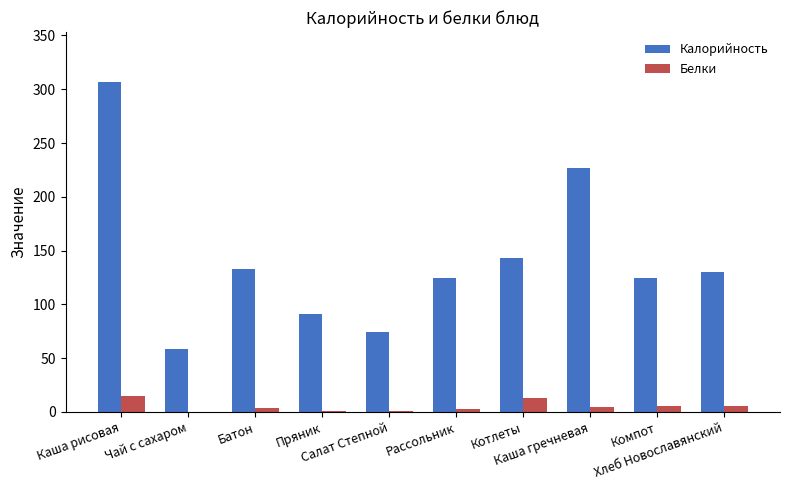

Is it true that Калорийность equals 33.4 at Салат Степной?

False